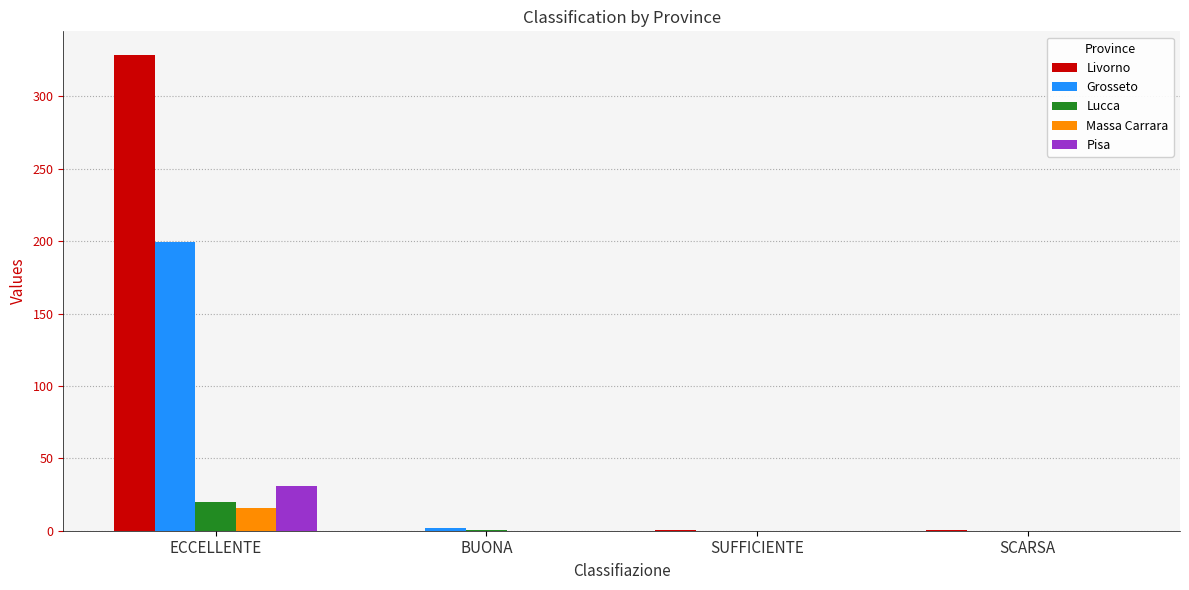

The Massa Carrara series shows 0.0 at BUONA. True or false?

True